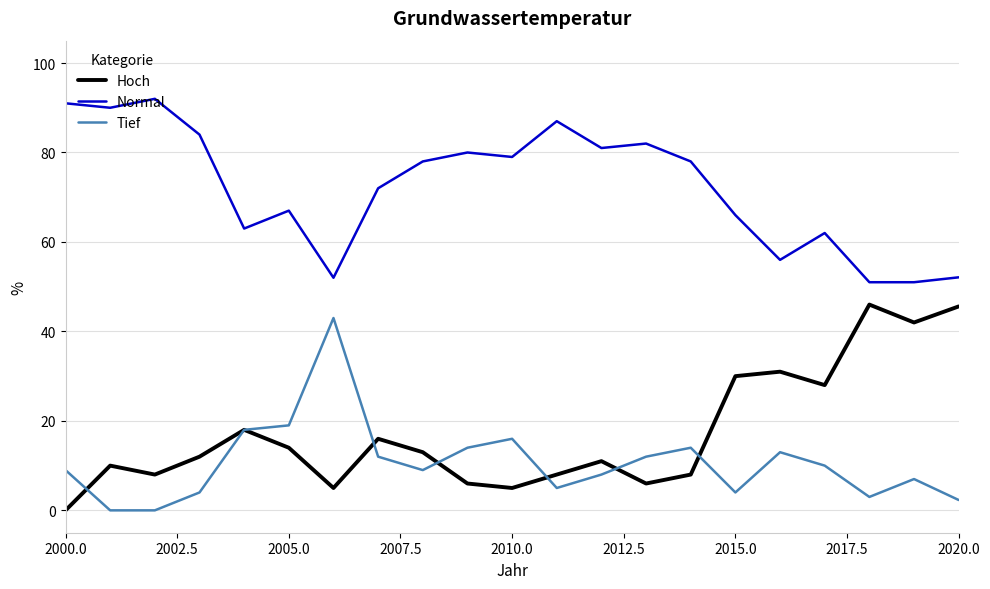

What is the greatest value displayed?

92.0